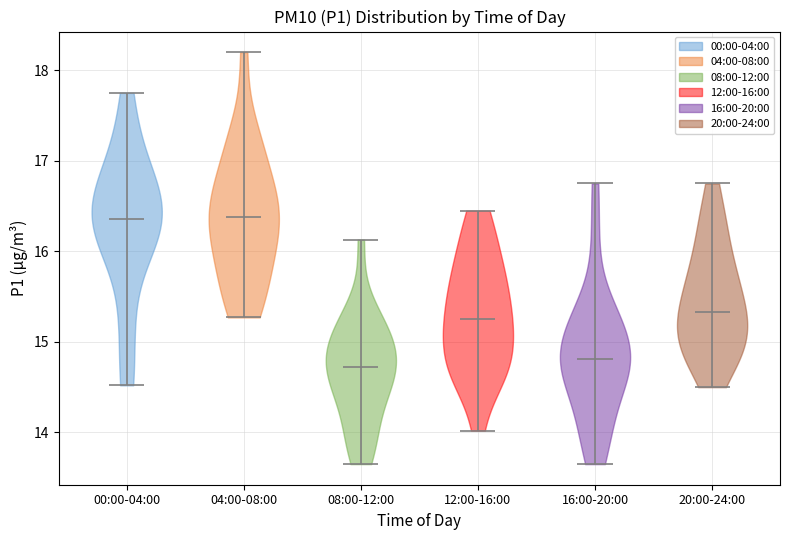

Reading left to right, read every violin against the y-axis: where its median line is, and the lowest and highest points it reaches. The values are not printed on the chart, so give them approximately, as read against the axis.

00:00-04:00: median line 16.4, lowest point 14.5, highest point 17.8
04:00-08:00: median line 16.4, lowest point 15.3, highest point 18.2
08:00-12:00: median line 14.7, lowest point 13.7, highest point 16.1
12:00-16:00: median line 15.3, lowest point 14.0, highest point 16.5
16:00-20:00: median line 14.8, lowest point 13.7, highest point 16.8
20:00-24:00: median line 15.3, lowest point 14.5, highest point 16.8